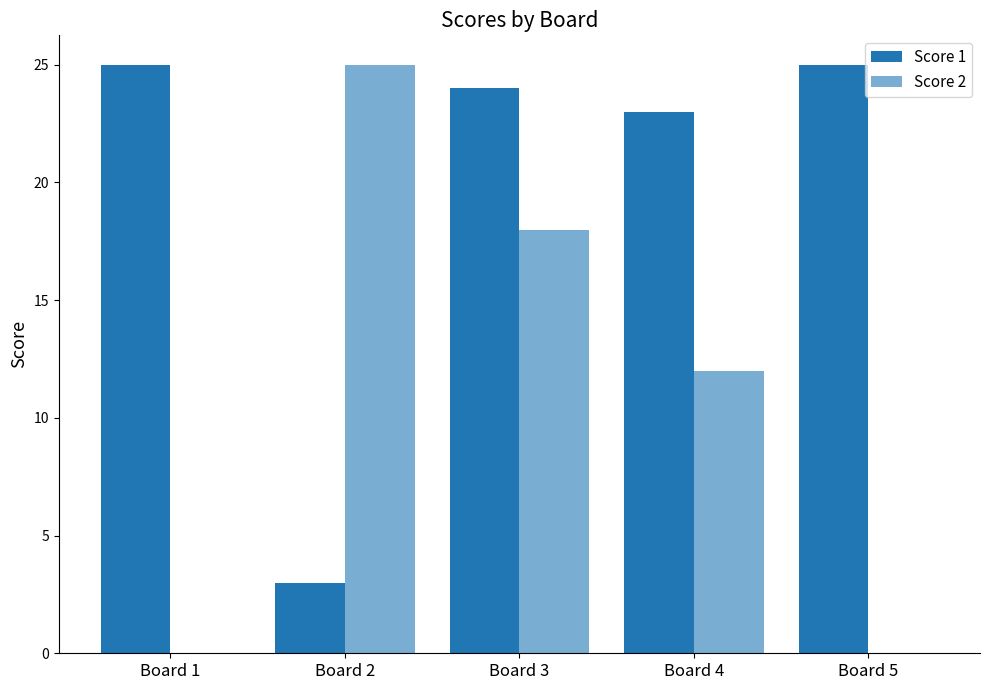

Count the number of categories in the chart.

5